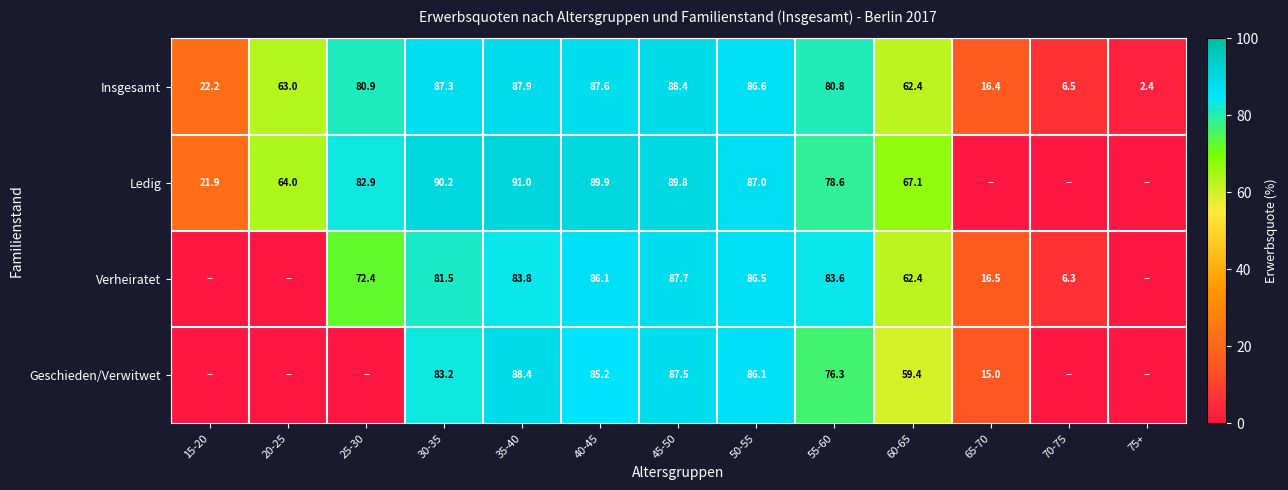

Where is Insgesamt nearest to the value 45?

60-65